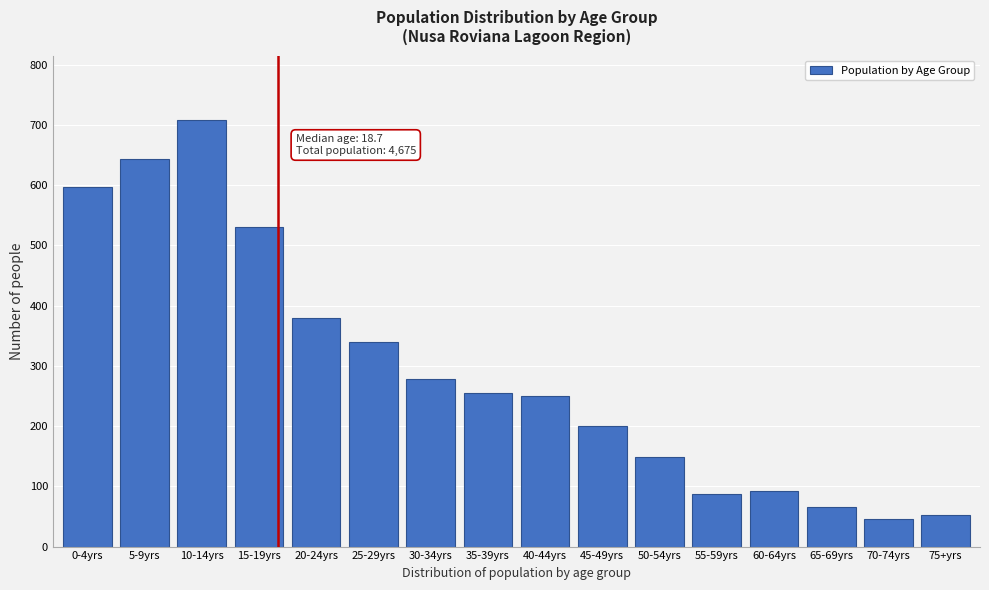

Reading left to right, what are all the values shown in this chart?

597	643	709	530	380	340	279	255	250	200	148	88	93	65	46	52